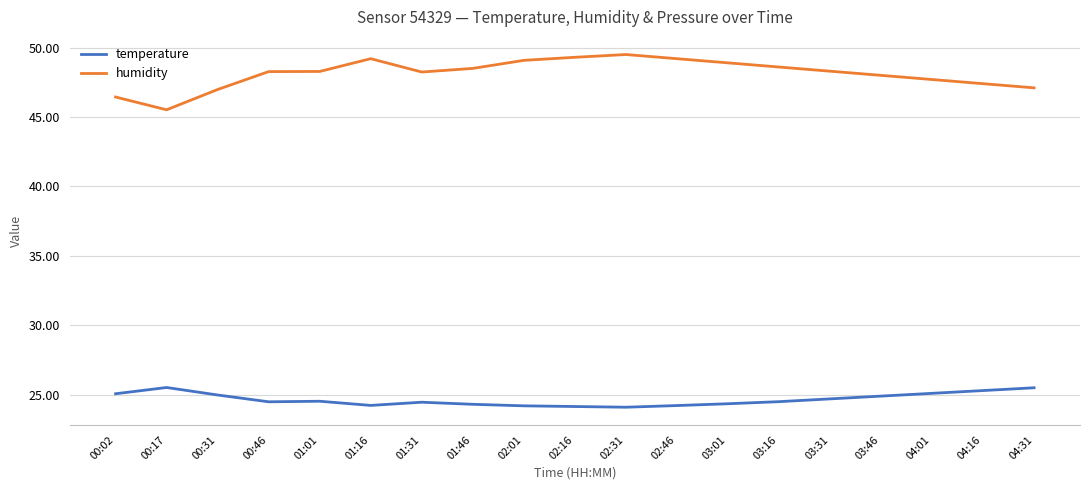

What is the smallest value displayed?

24.1